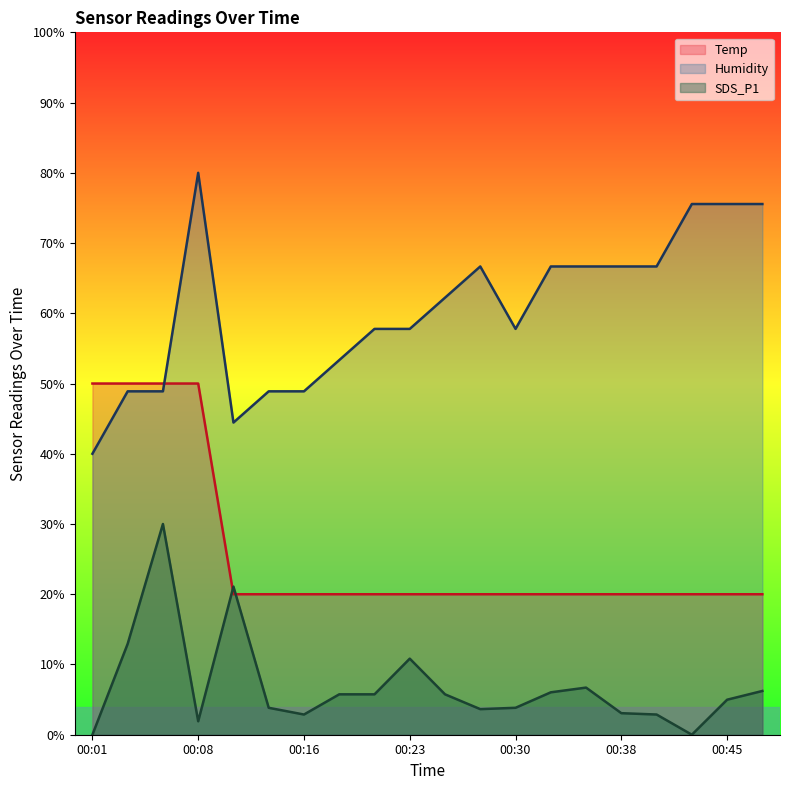

What are all the series names shown in the legend?

Temp, Humidity, SDS_P1